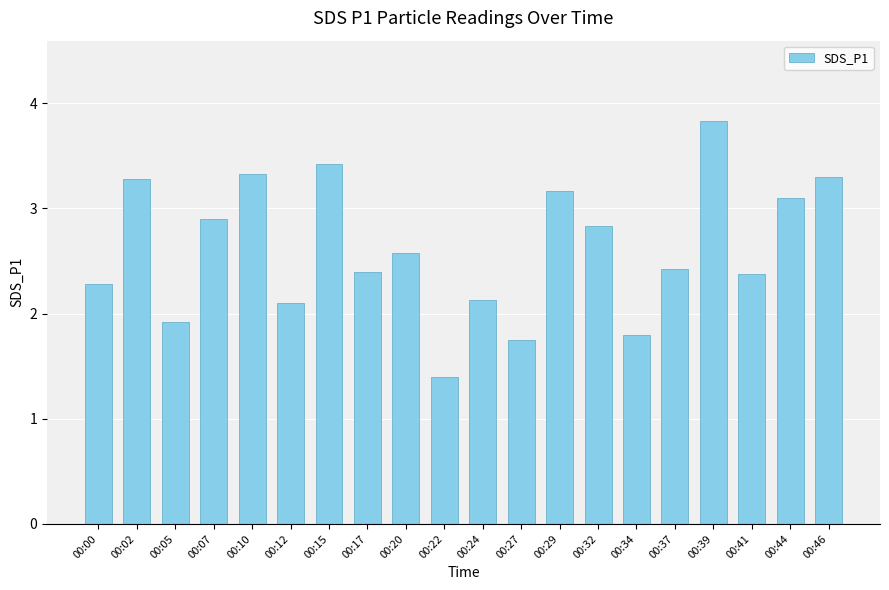

Where does the data first go above 2?

00:00